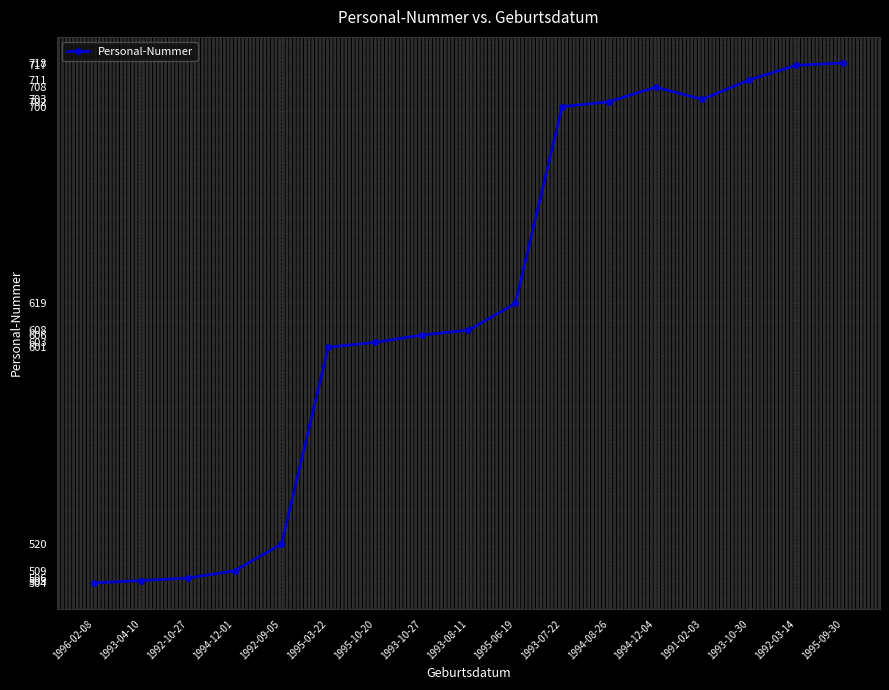

Which has a higher value, 1995-03-22 or 1993-10-30?

1993-10-30